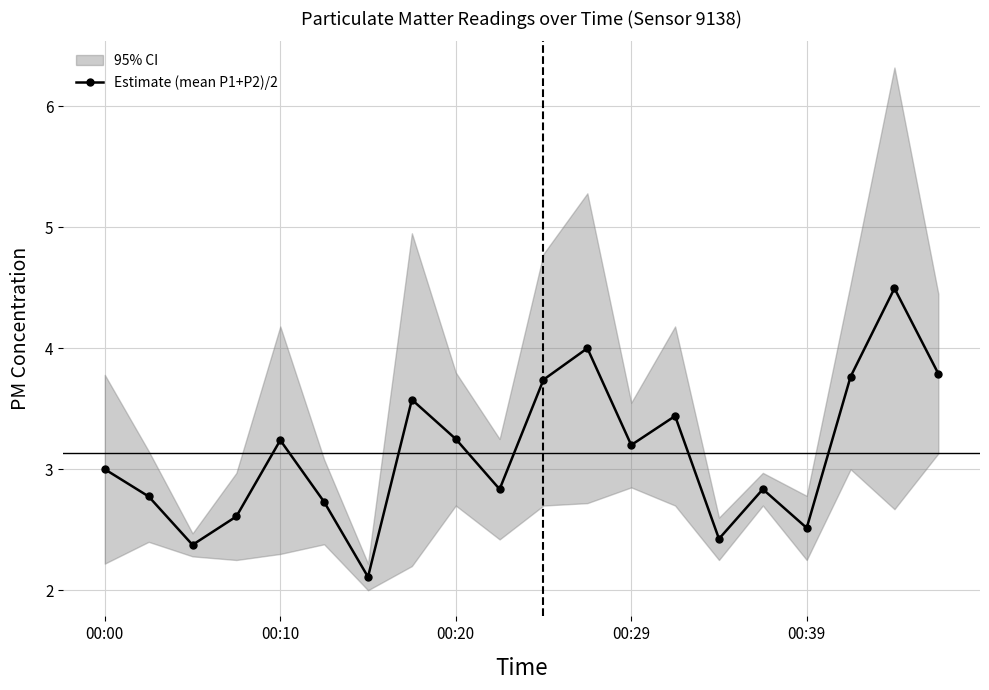

What is the change in value from 10 to 11?

+0.3